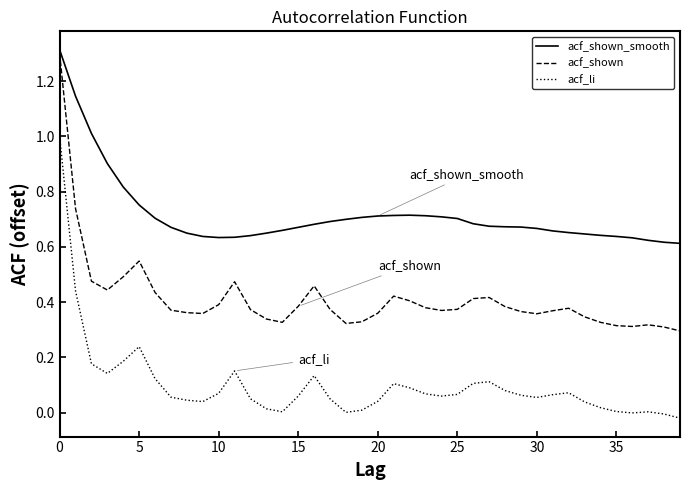

Rank the series by their average value, from lowest to highest.

acf_li, acf_shown, acf_shown_smooth